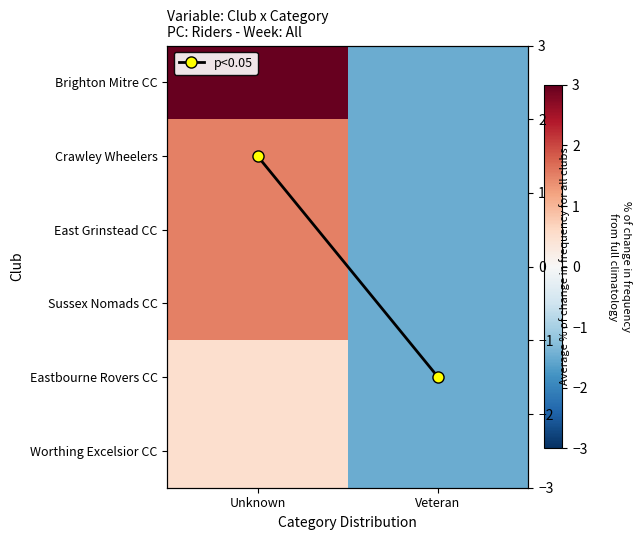

At which category does the chart reach its minimum across all series?

Veteran